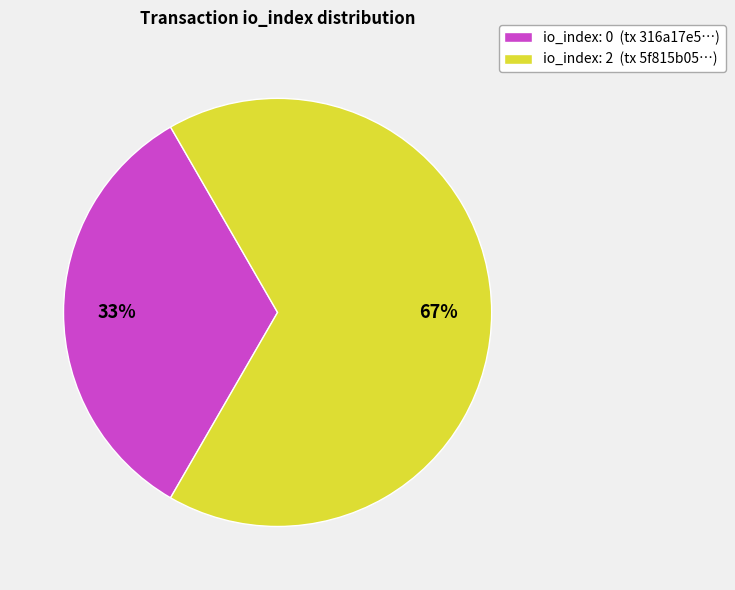

To the nearest percent, what is the average slice percentage?

50%